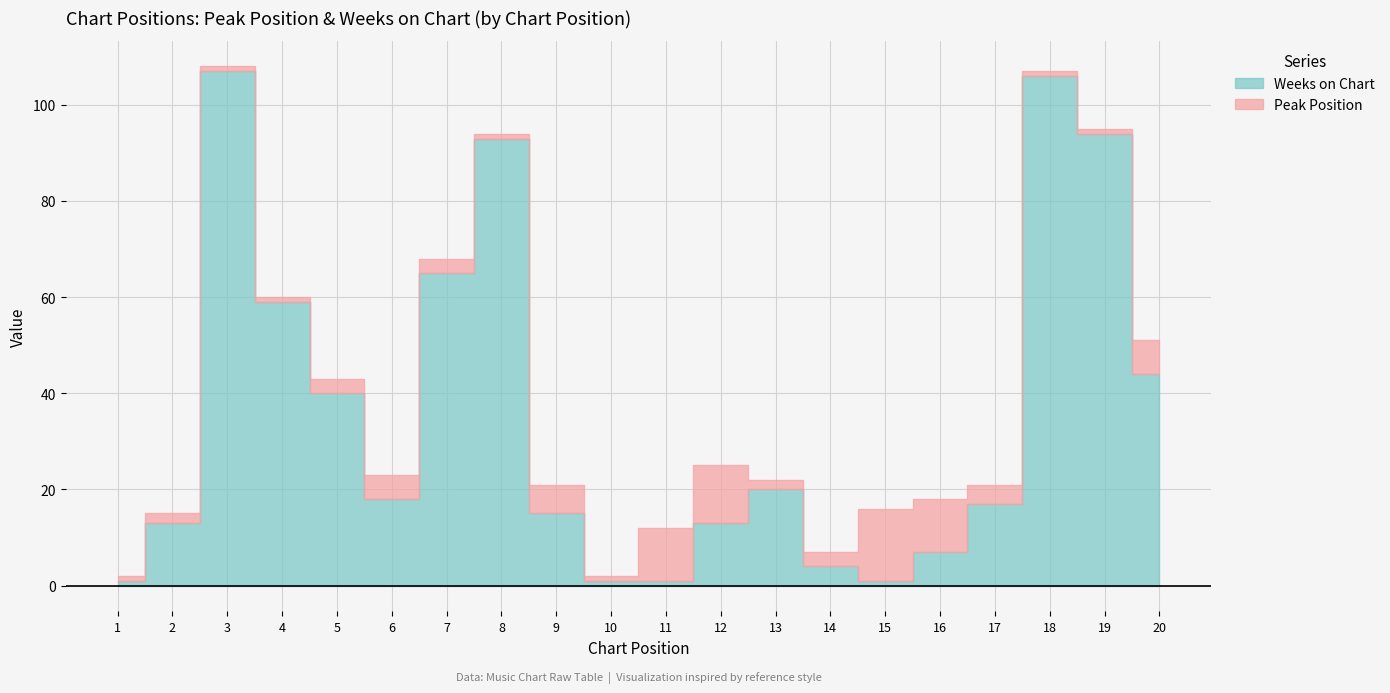

Reading right to left, list all the values displayed in this chart.

Peak Position: 7	1	1	4	11	15	3	2	12	11	1	6	1	3	5	3	1	1	2	1
Weeks on Chart: 44	94	106	17	7	1	4	20	13	1	1	15	93	65	18	40	59	107	13	1